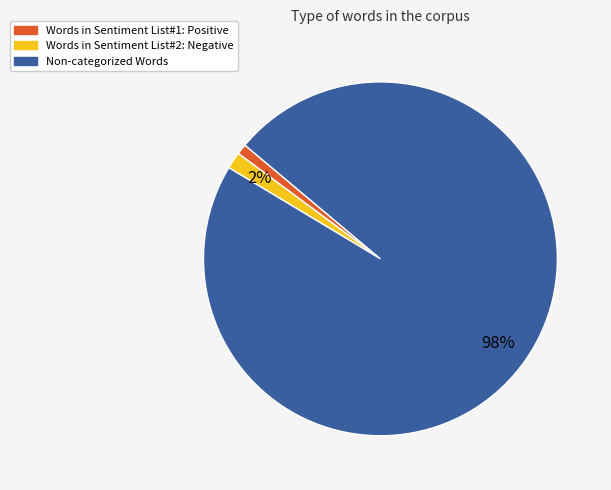

The Words in Sentiment List#1: Positive slice represents 1% of the pie. True or false?

True